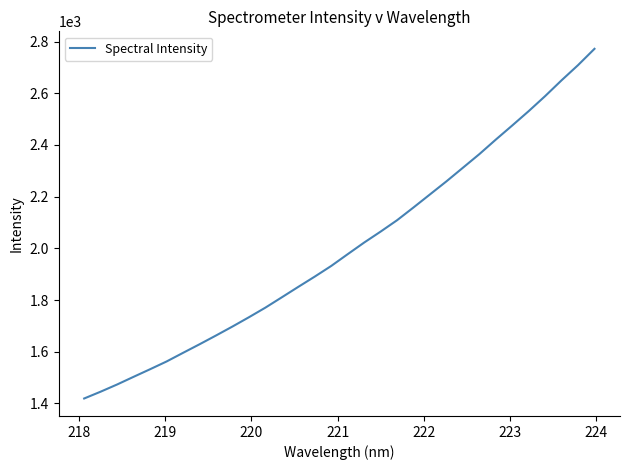

What is the maximum value shown in the chart?

2771.9